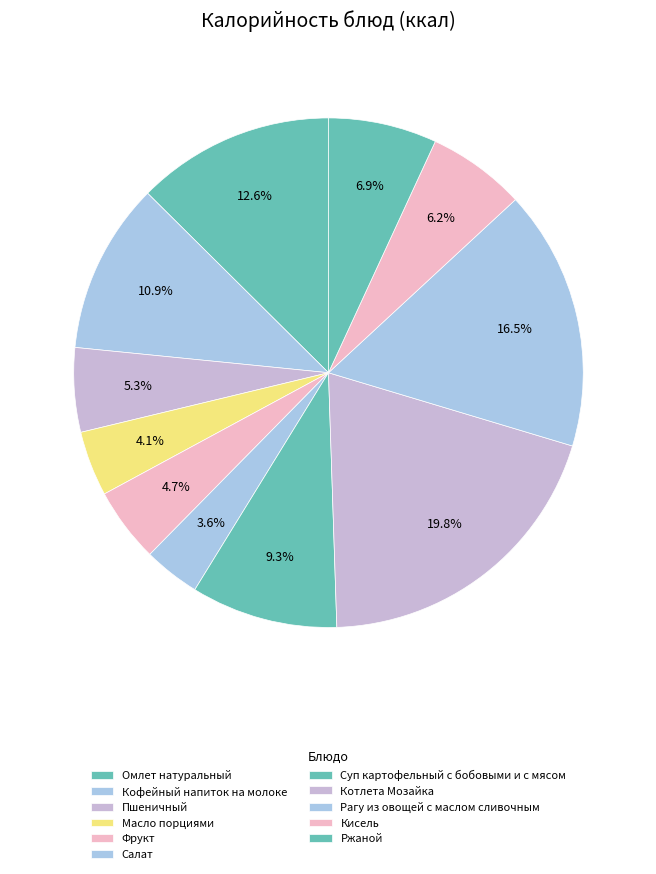

Is it true that Котлета Мозайка is 32% of the pie?

False